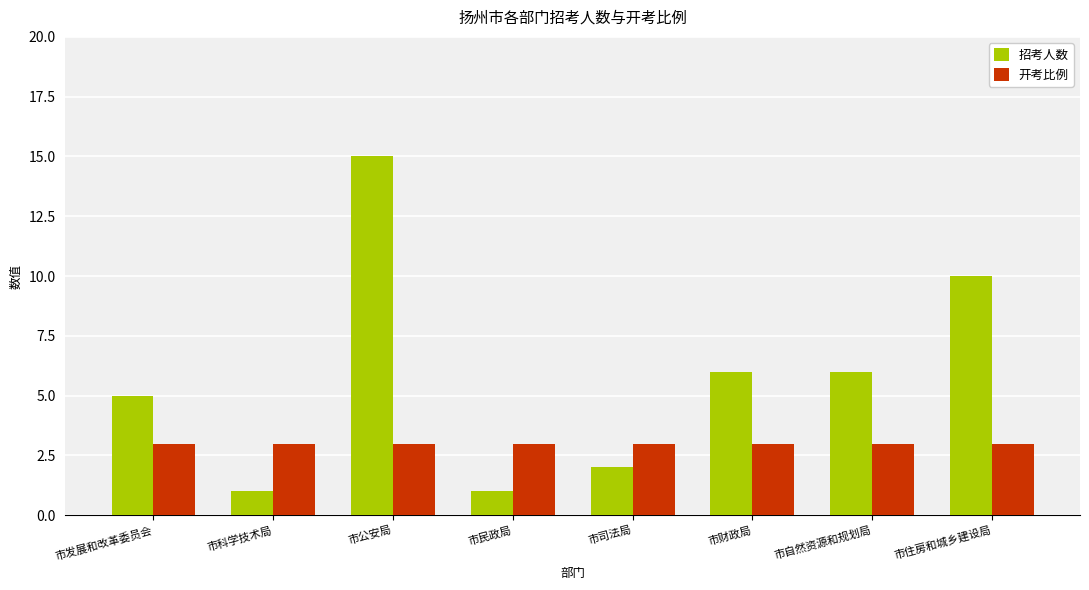

What is the difference between the maximum and minimum values in the 招考人数 series?

14